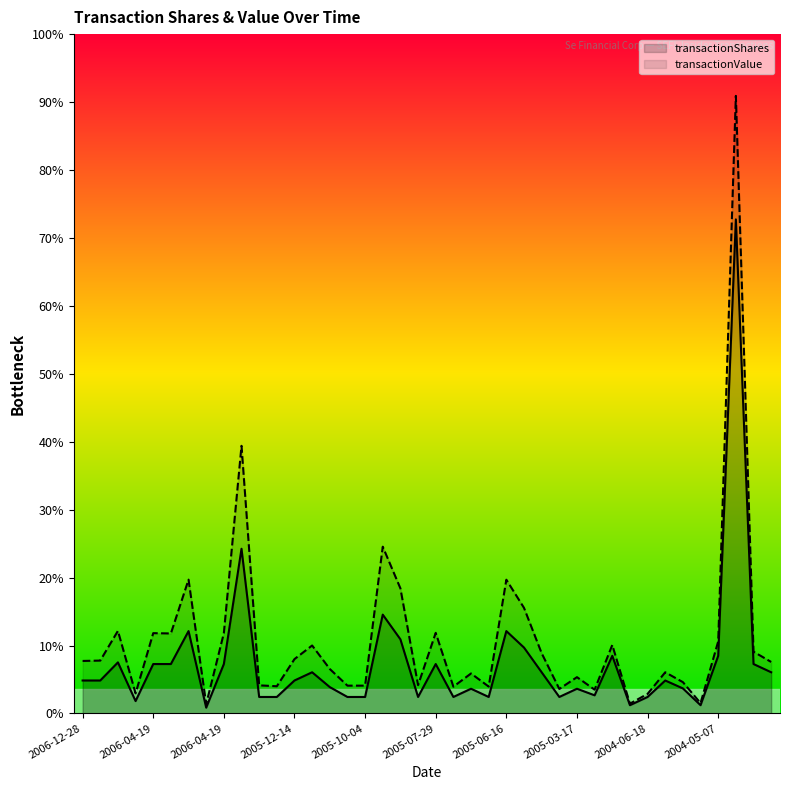

Reading left to right, list all the values displayed in this chart.

transactionShares: 16000.0	16000.0	24800.0	6000.0	24000.0	24000.0	40000.0	2800.0	24000.0	80000.0	8000.0	8000.0	16000.0	20000.0	12800.0	8000.0	8000.0	48000.0	36000.0	8000.0	24000.0	8000.0	12000.0	8000.0	40000.0	32000.0	20000.0	8000.0	12000.0	8800.0	28000.0	4000.0	8000.0	16000.0	12160.0	4000.0	28000.0	240000.0	24000.0	20000.0
transactionValue: 25500.0	25675.0	40100.0	9750.0	39000.0	38850.0	65000.0	4550.0	39000.0	130000.0	13650.0	13200.0	26400.0	33000.0	21600.0	13500.0	13500.0	81000.0	60750.0	13750.0	39150.0	13000.0	19410.0	13050.0	64965.0	51280.0	29250.0	11900.0	17625.0	11550.0	33250.0	4750.0	9500.0	20000.0	15200.0	5000.0	35000.0	300000.0	30000.0	25000.0